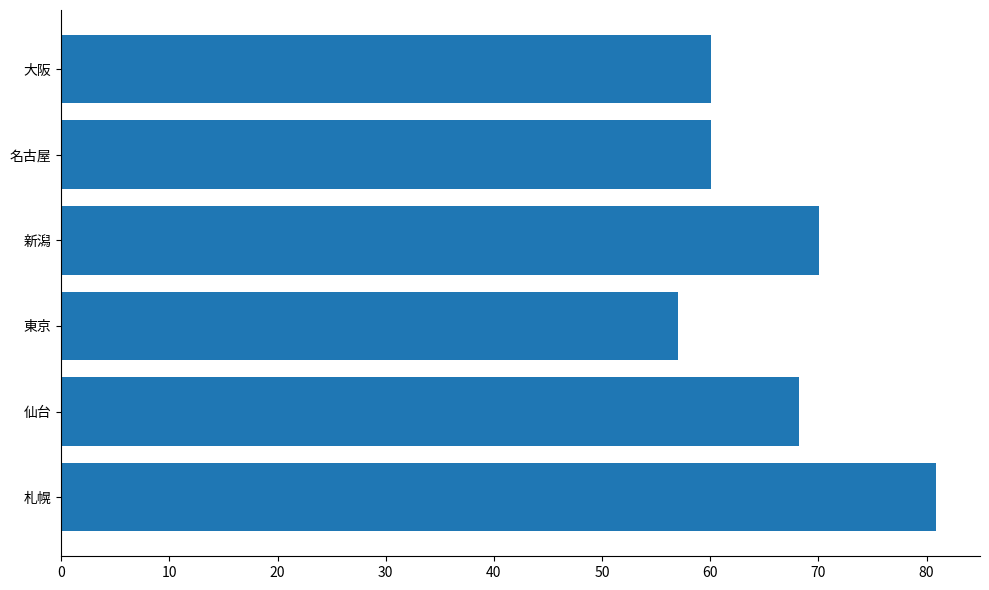

Reading bottom to top, what are all the values shown in this chart?

80.9	68.2	57.0	70.1	60.1	60.1